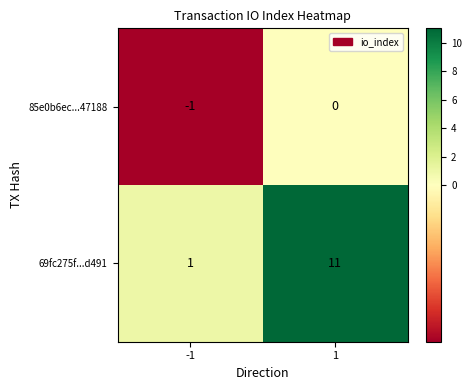

List the labels in order of 85e0b6ec...47188 value, largest first.

1, -1